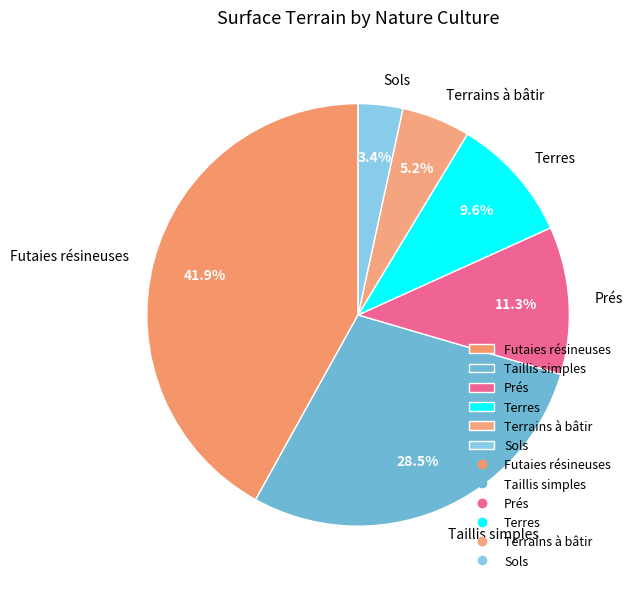

Rank the categories by value from lowest to highest.

Sols, Terrains à bâtir, Terres, Prés, Taillis simples, Futaies résineuses